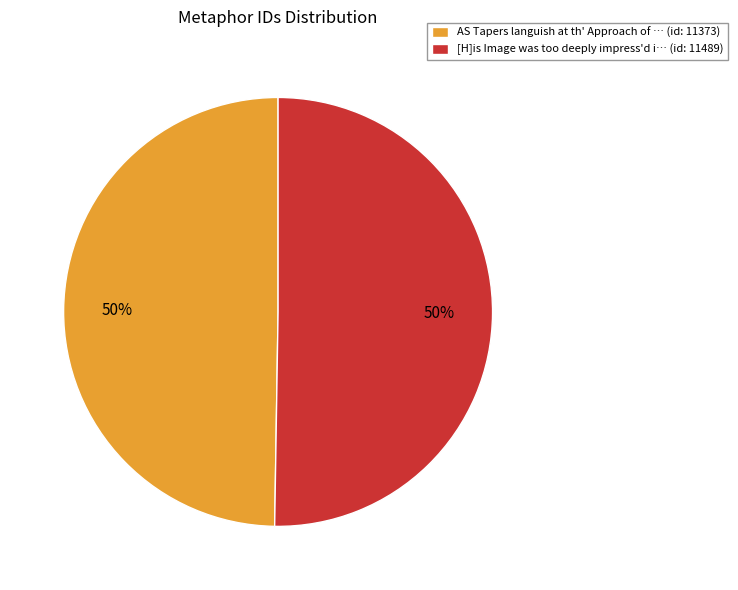

Is the sum of [H]is Image was too deeply impress'd i… (id: 11489) and AS Tapers languish at th' Approach of … (id: 11373) greater than half?

Yes